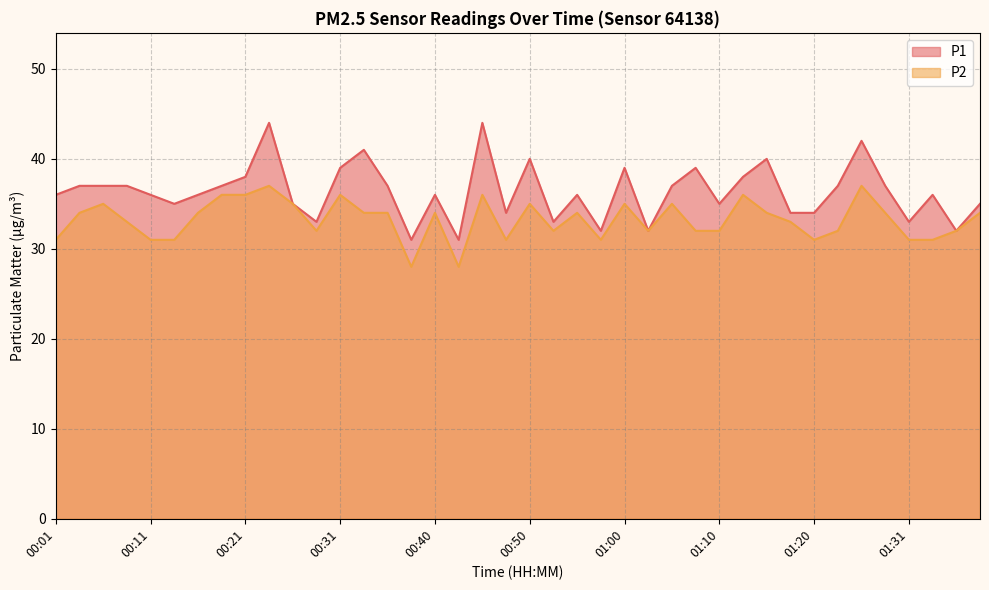

Which label corresponds to the smallest value in the chart?

00:38